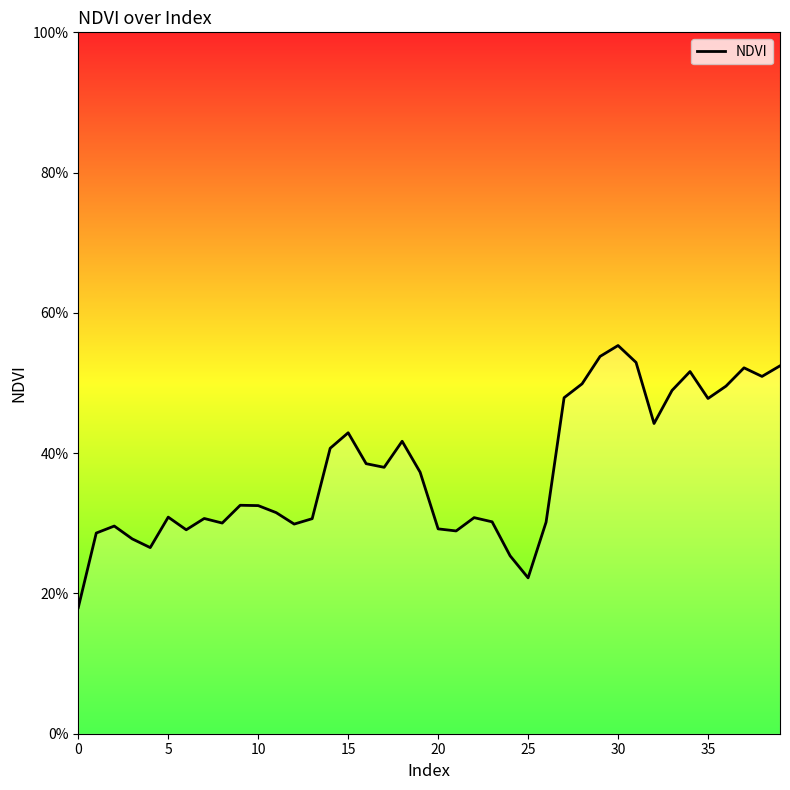

Is this an area chart (filled region under the line)?

Yes